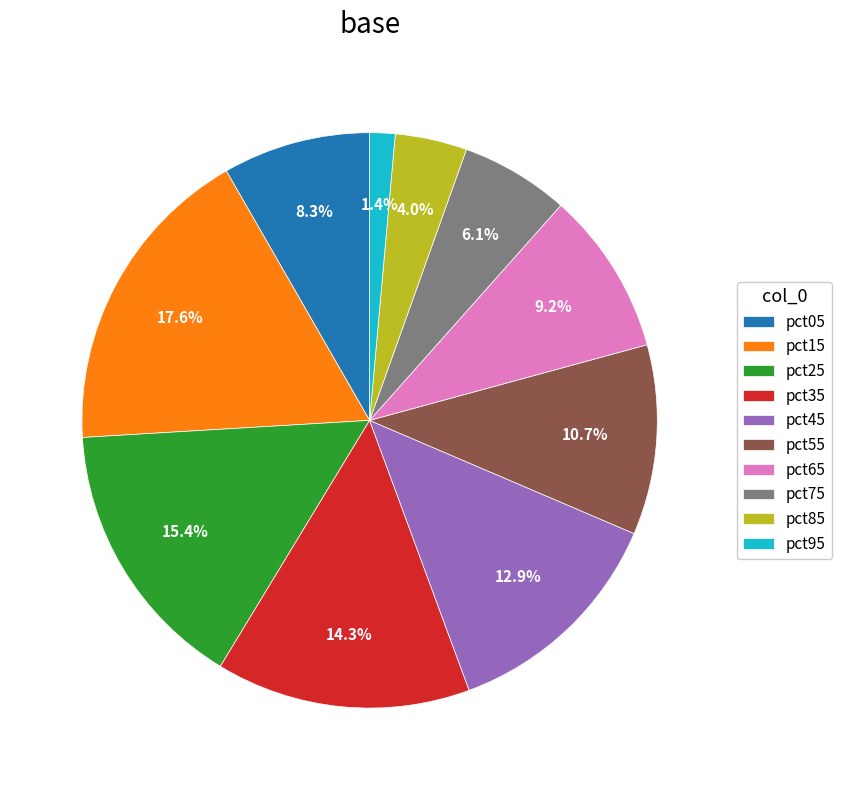

How much of the chart is everything except pct55?

89.3%